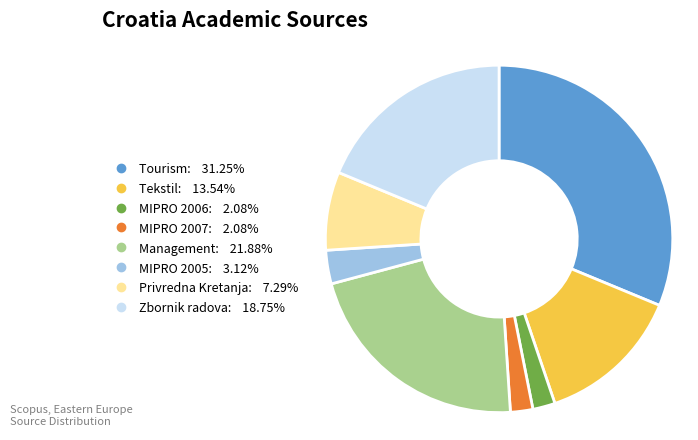

Does any single category account for the majority?

No